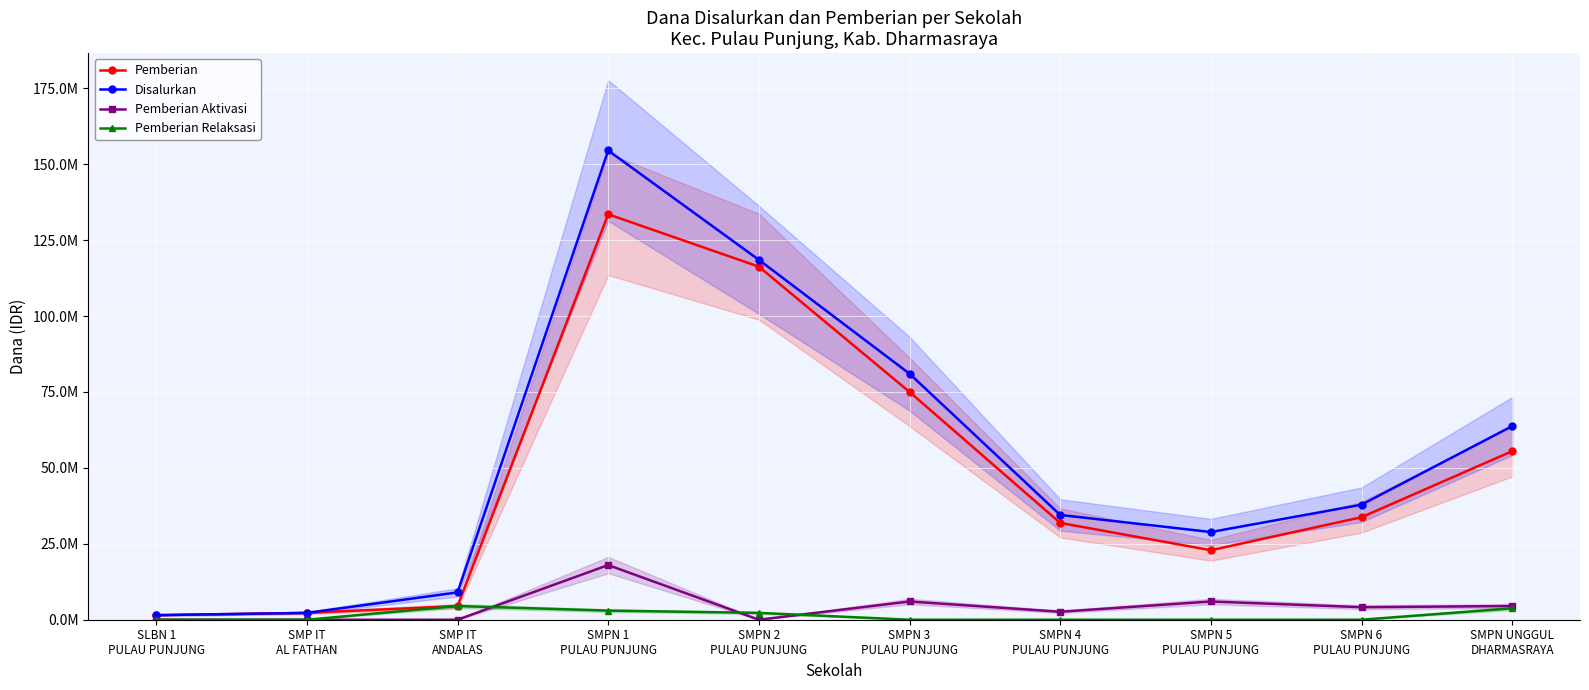

Reading right to left, what are all the values shown in this chart?

Pemberian: 55500000	33750000	22875000	31875000	75000000	116250000	133500000	4500000	2250000	1500000
Disalurkan: 63750000	37875000	28875000	34500000	81000000	118500000	154500000	9000000	2250000	1500000
Pemberian Aktivasi: 4500000	4125000	6000000	2625000	6000000	0	18000000	0	0	0
Pemberian Relaksasi: 3750000	0	0	0	0	2250000	3000000	4500000	0	0